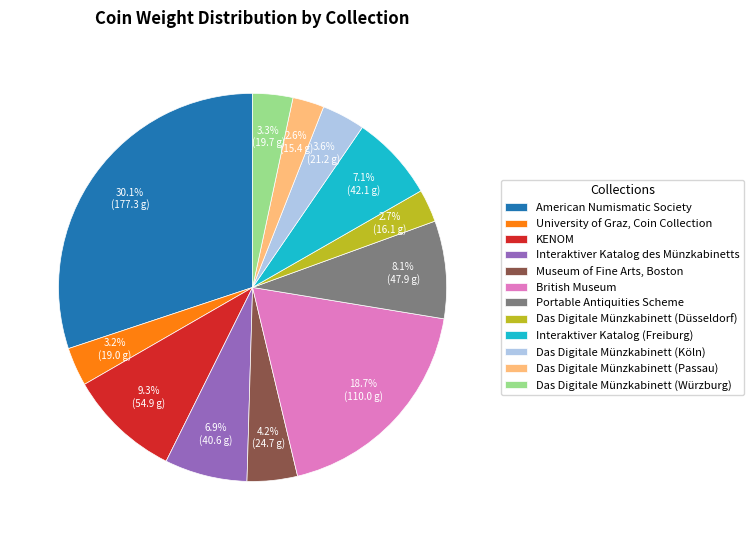

Approximately how many times larger is the value at Das Digitale Münzkabinett (Köln) compared to Portable Antiquities Scheme?

0.4